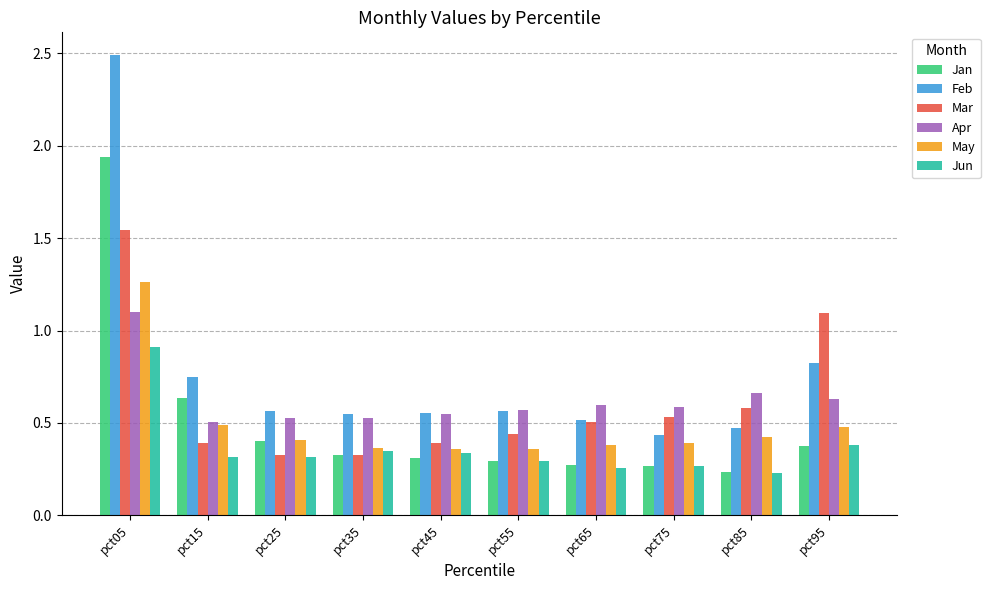

Is it true that Feb equals 0.2 at pct35?

False